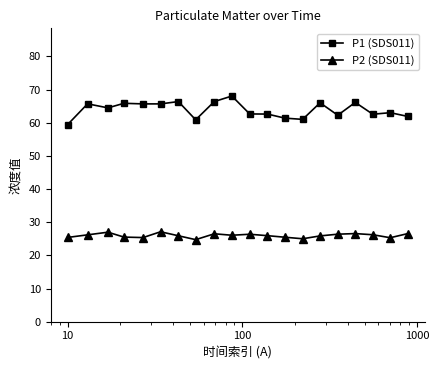

List the series in order of their peak value, lowest first.

P2 (SDS011), P1 (SDS011)